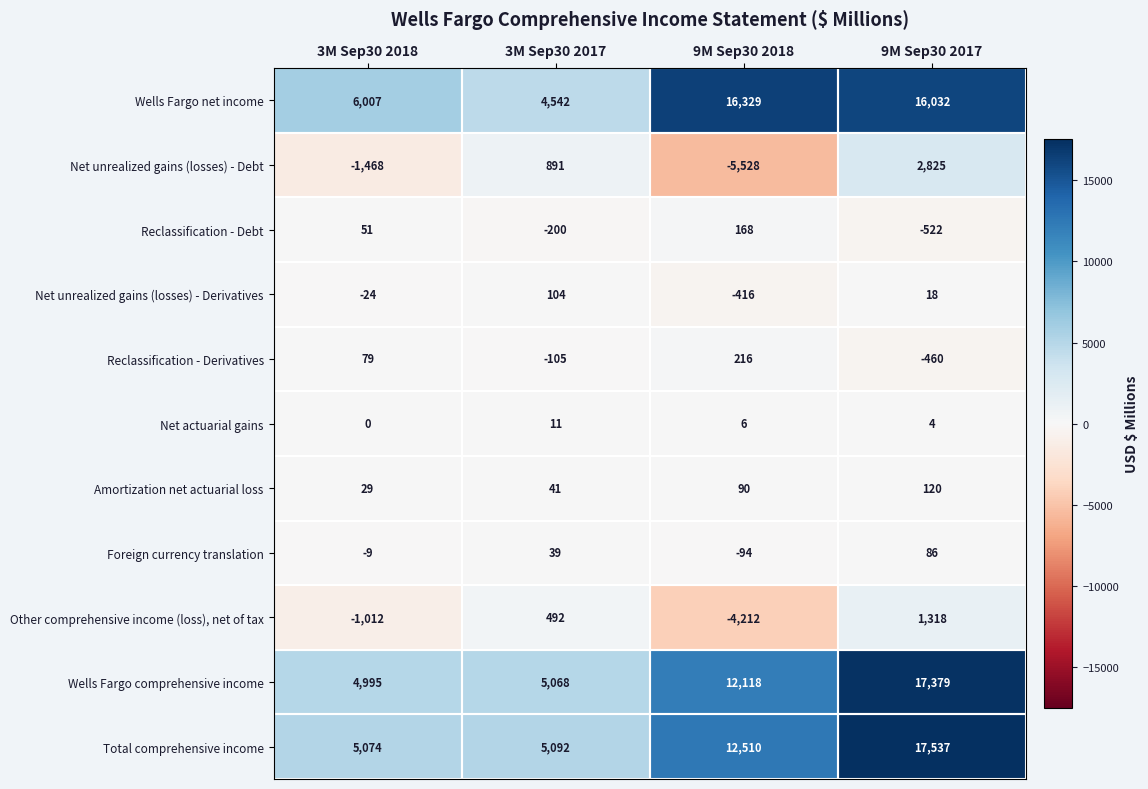

Which series has the largest total across all categories?

Wells Fargo net income